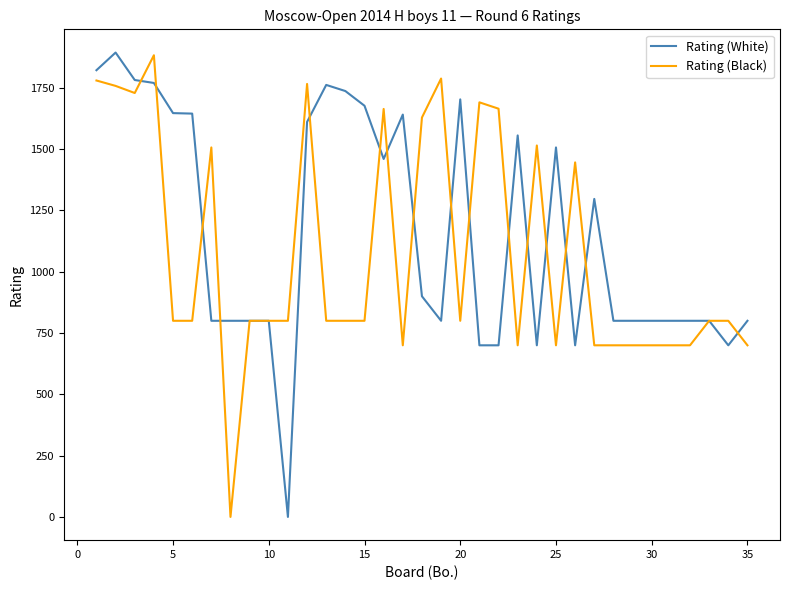

What is the difference between the maximum and minimum values in the Rating (Black) series?

1883